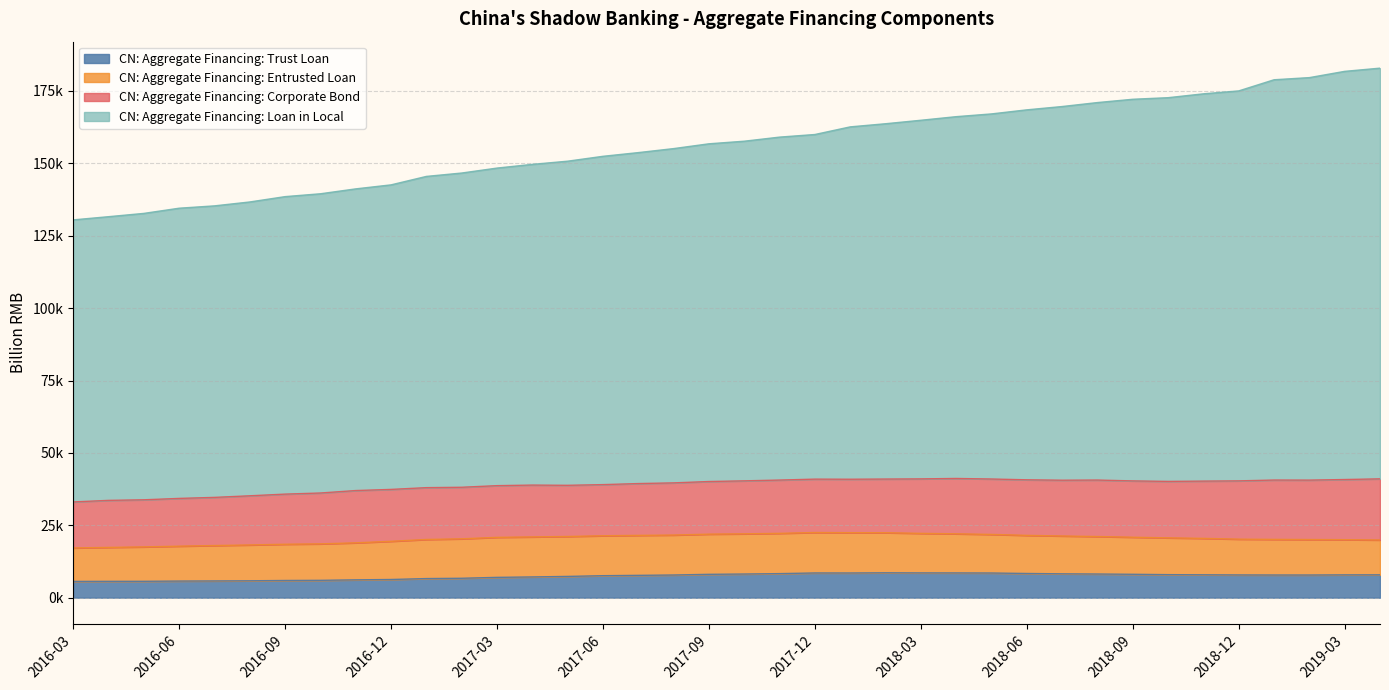

The value of CN: Aggregate Financing: Corporate Bond at 2016-04 is 4267.7. True or false?

False